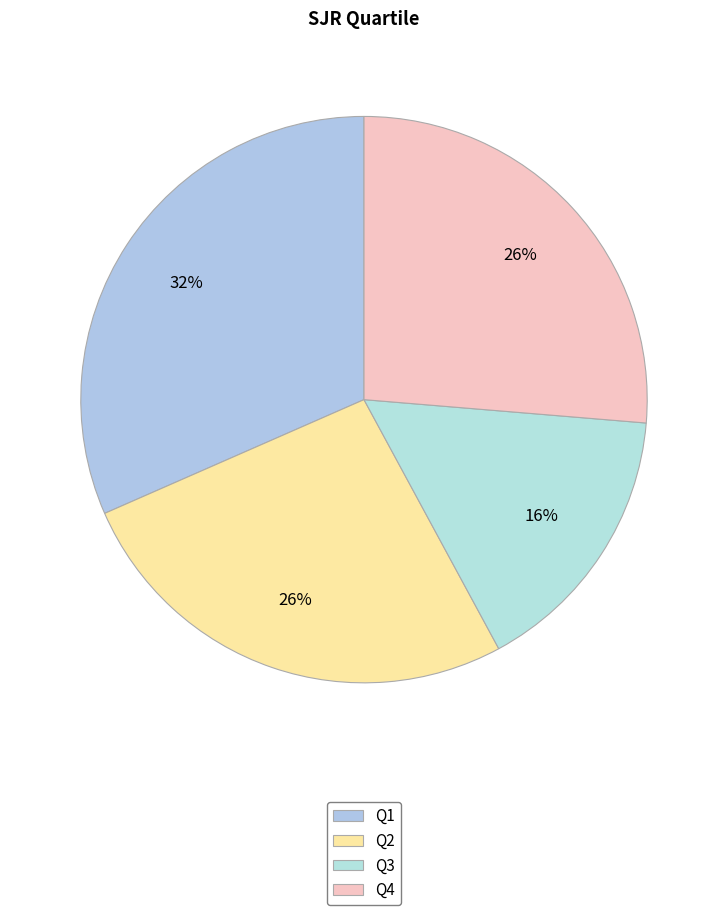

To the nearest percent, what is the combined percentage of Q1 and Q4?

58%